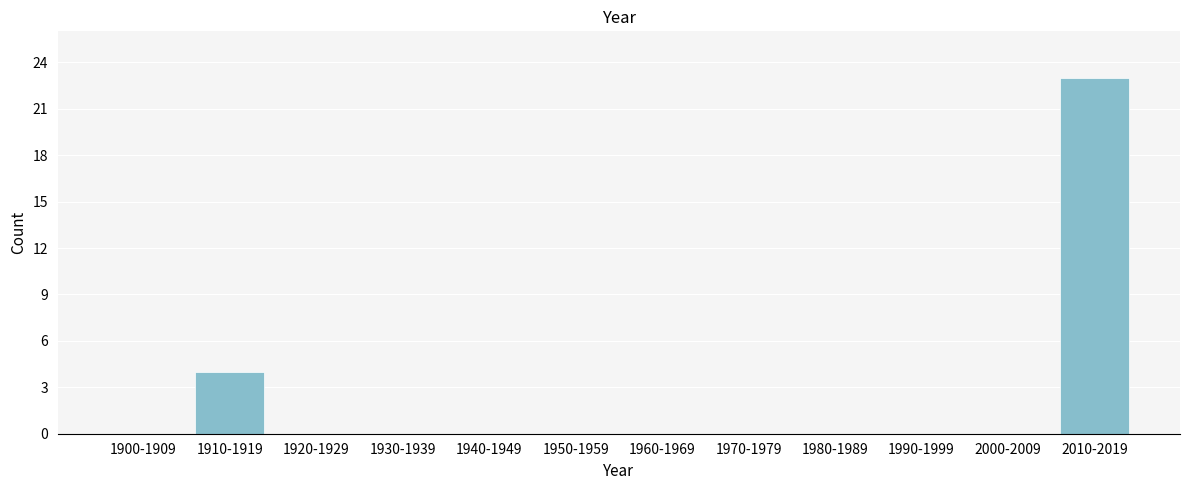

Reading right to left, transcribe all the data shown in this chart.

2010-2019=23	2000-2009=0	1990-1999=0	1980-1989=0	1970-1979=0	1960-1969=0	1950-1959=0	1940-1949=0	1930-1939=0	1920-1929=0	1910-1919=4	1900-1909=0